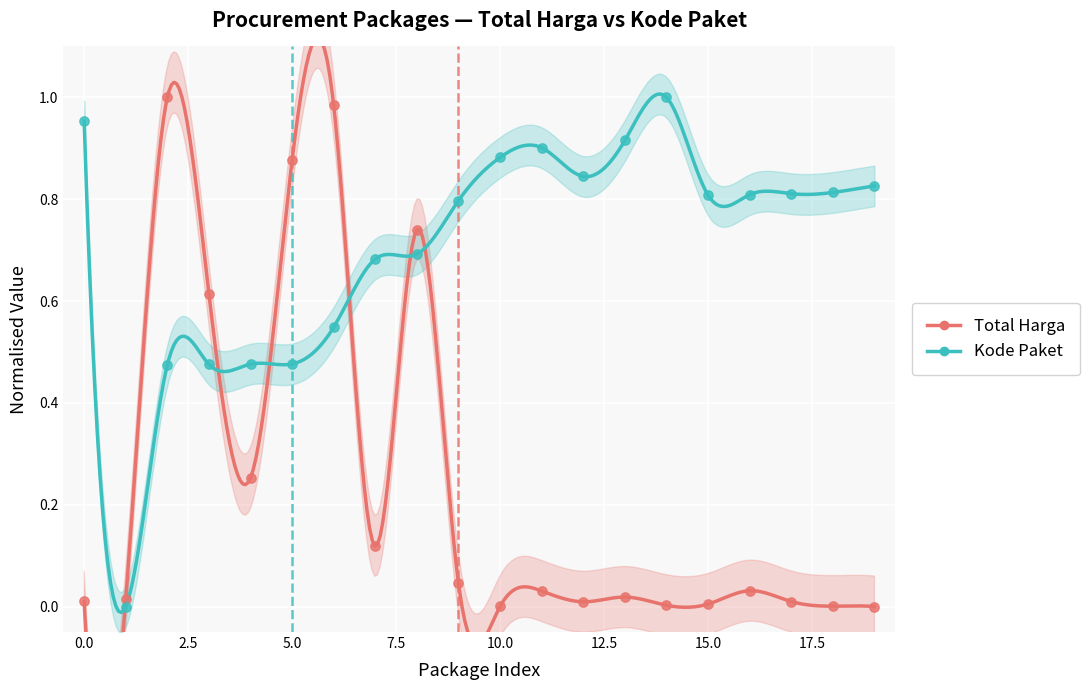

Which series has the largest total across all categories?

Kode Paket